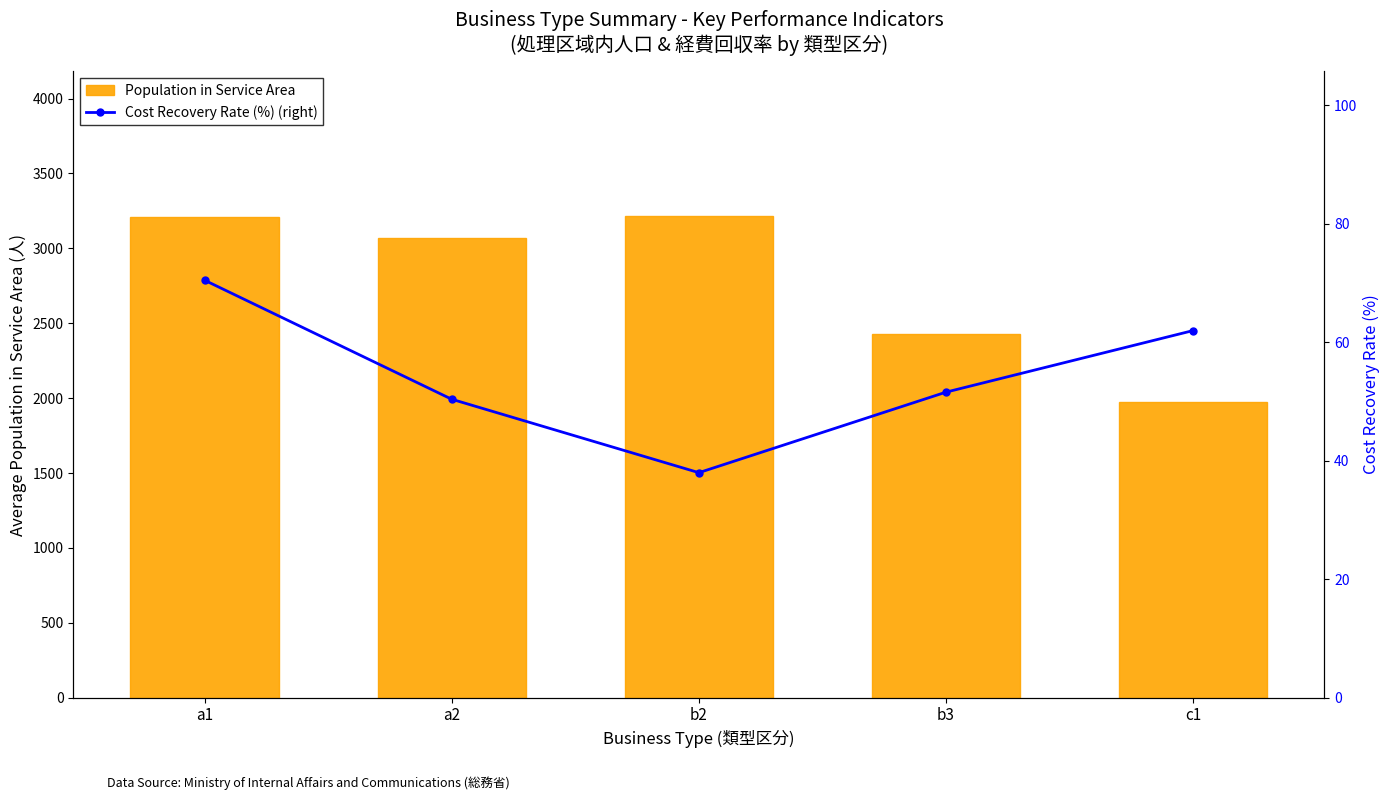

Between a2 and b3, which series saw the biggest shift?

Population in Service Area